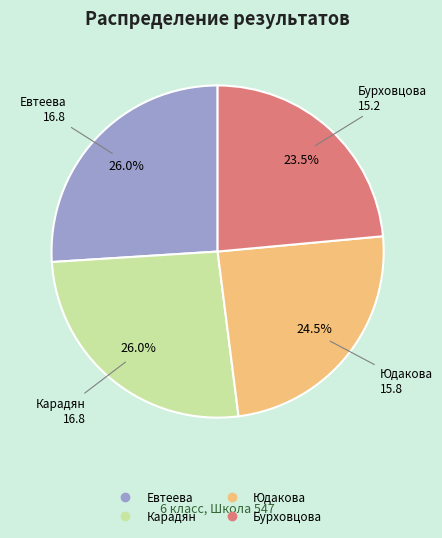

What is the smallest slice in the pie chart?

Бурховцова